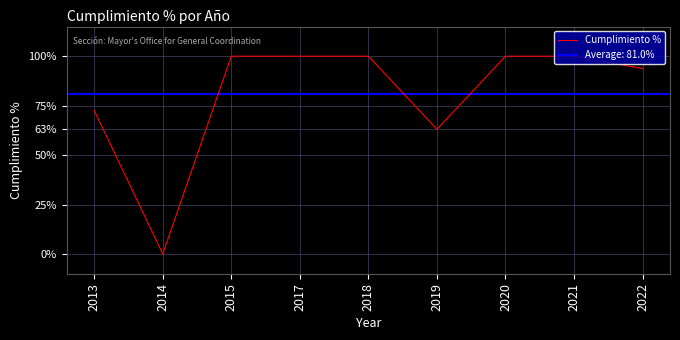

Reading left to right, transcribe all the data shown in this chart.

2013=72.5	2014=0.0	2015=100.0	2017=100.0	2018=100.0	2019=63.0	2020=100.0	2021=100.0	2022=93.8